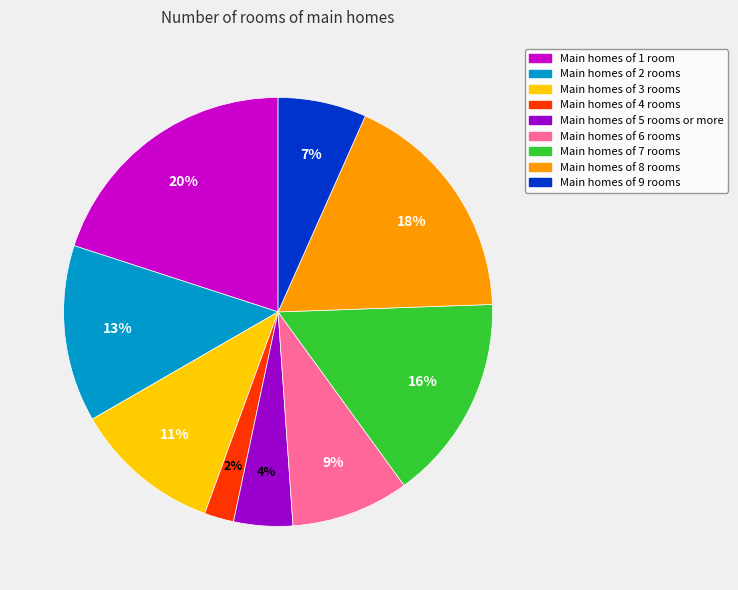

To the nearest percent, what is the difference between the largest and smallest slice percentages?

18%